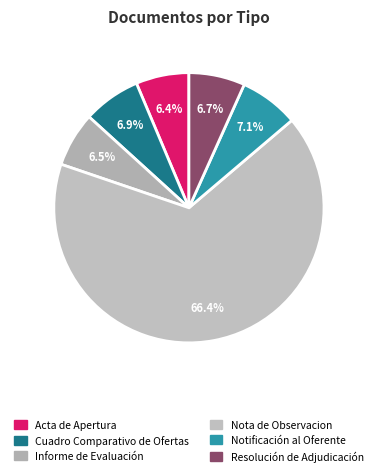

To the nearest percent, what is the average slice percentage?

17%